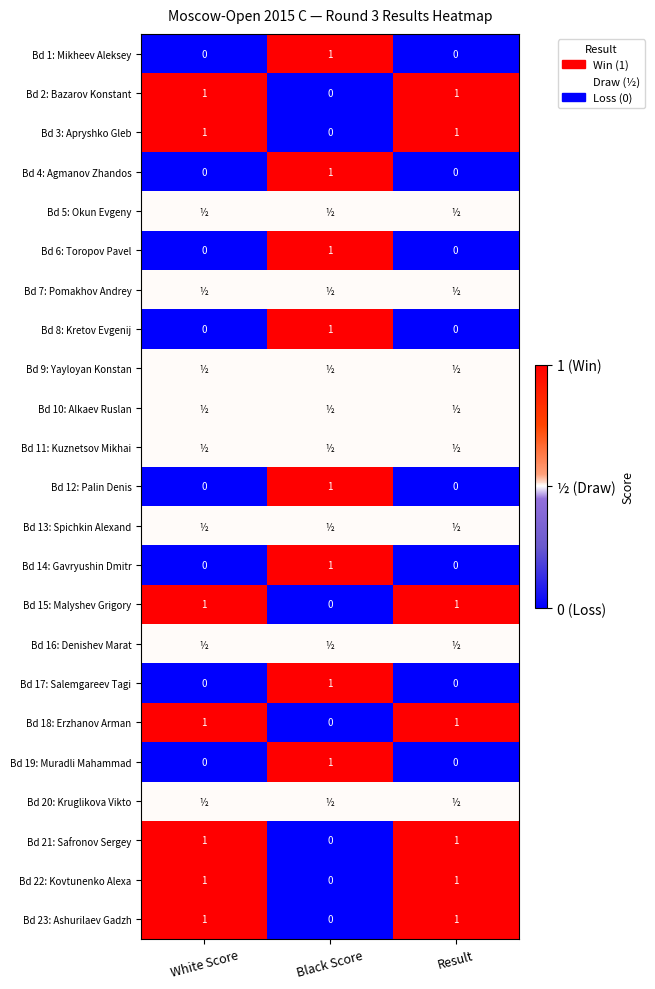

What is the difference between the Bd 21: Safronov Sergey values at Result and Black Score?

1.0